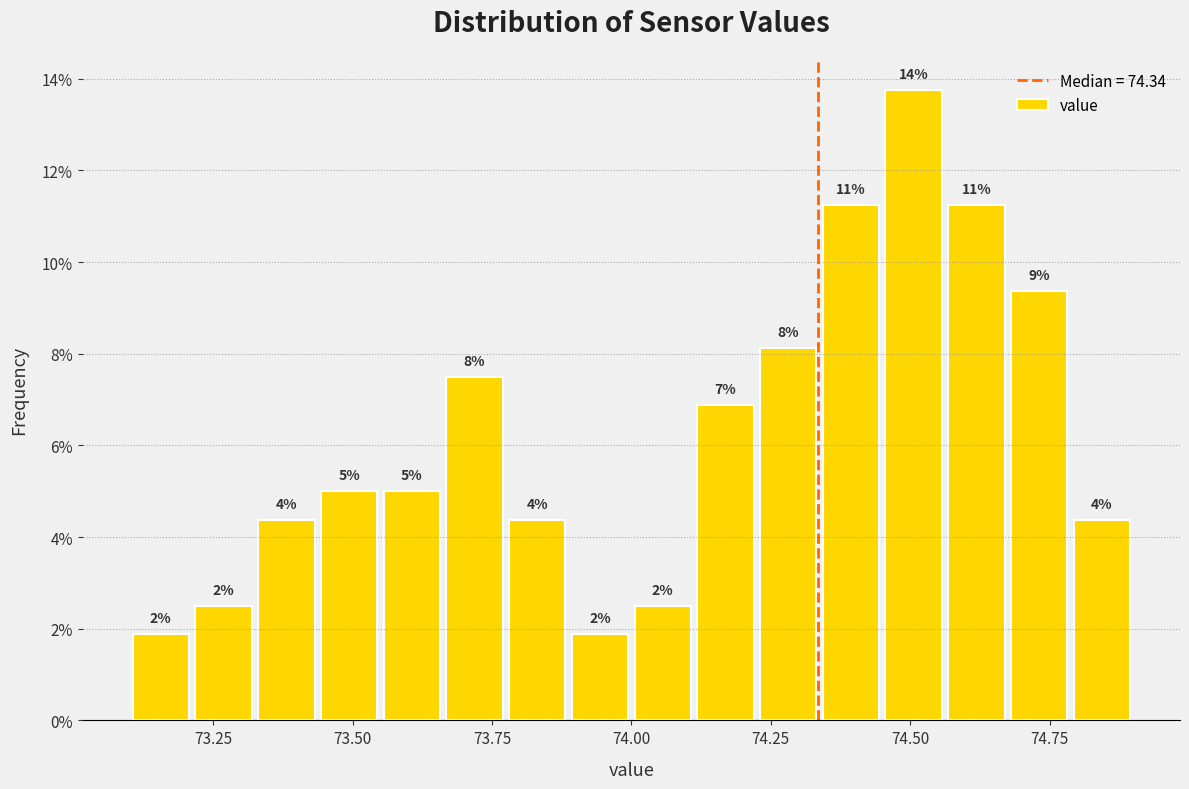

Read against the x-axis, roughly where is the centre of the tallest bar?

74.50